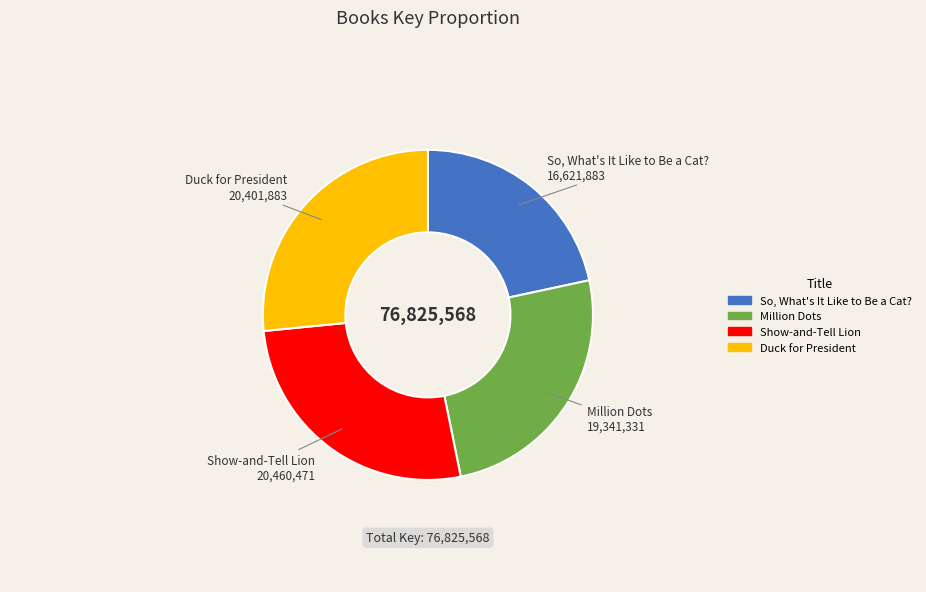

The Million Dots slice represents 33% of the pie. True or false?

False